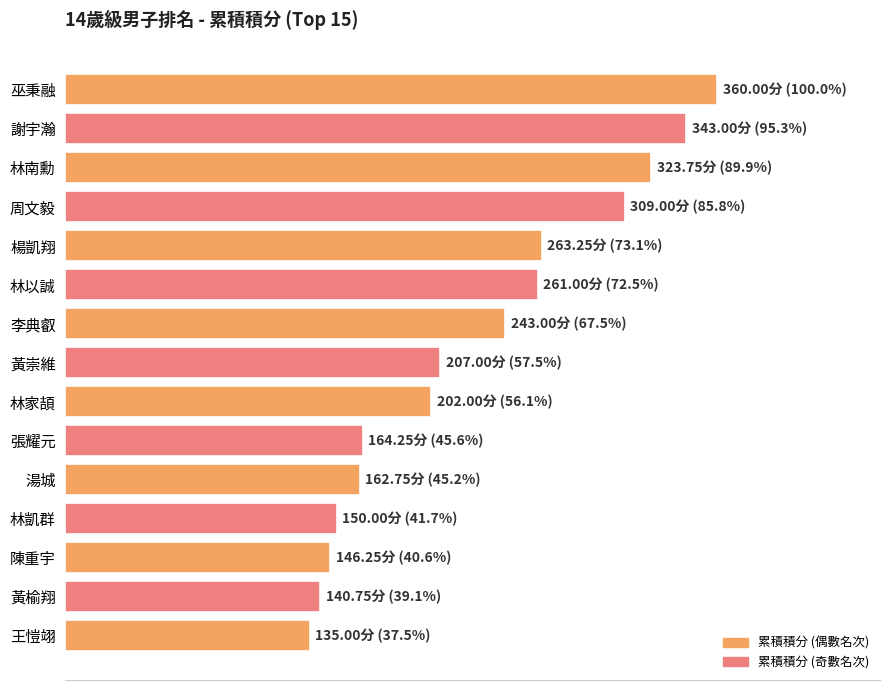

What is the difference between the maximum and minimum values?

225.0